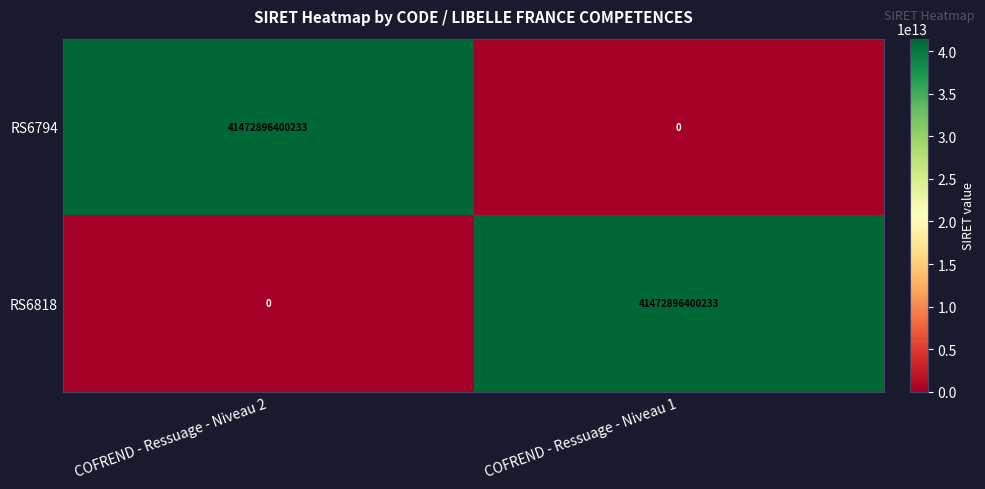

At COFREND - Ressuage - Niveau 2, list the series in order from largest to smallest.

RS6794, RS6818